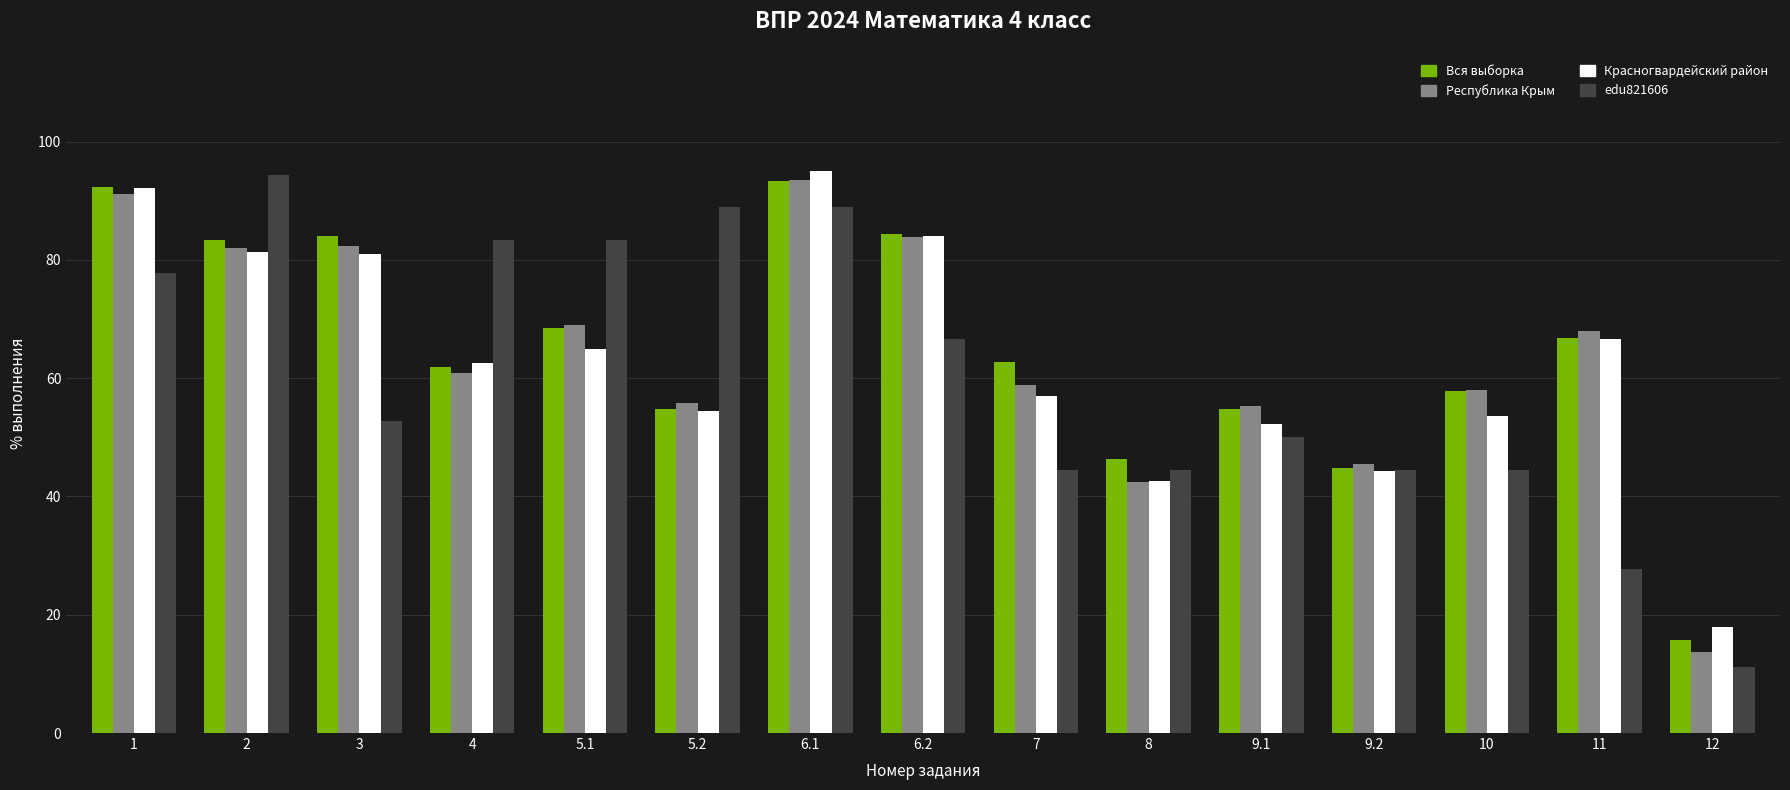

What is the label of the 3rd bar from the right?

10